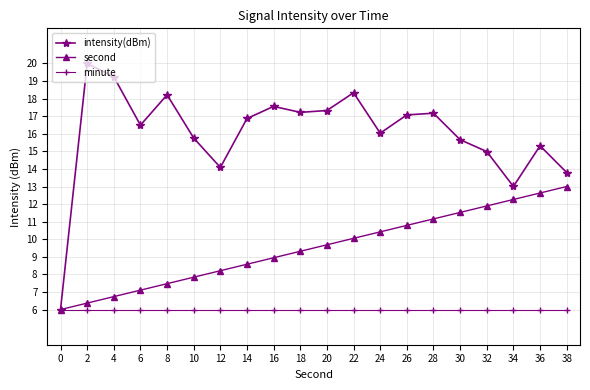

Which series changed the most between 8 and 26?

second